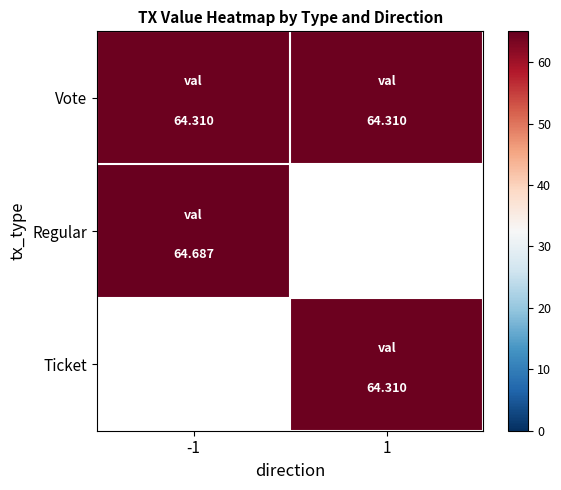

Between -1 and 1, which series saw the biggest shift?

Regular